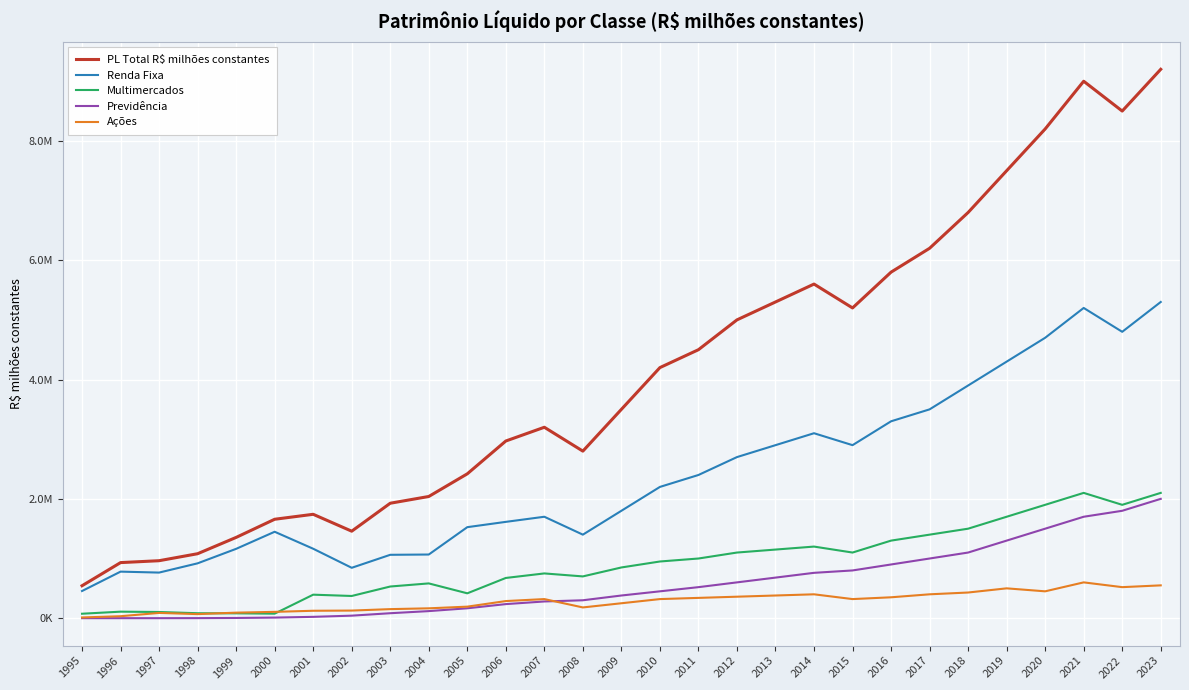

What are all the series names shown in the legend?

PL Total R$ milhões constantes, Renda Fixa, Multimercados, Previdência, Ações